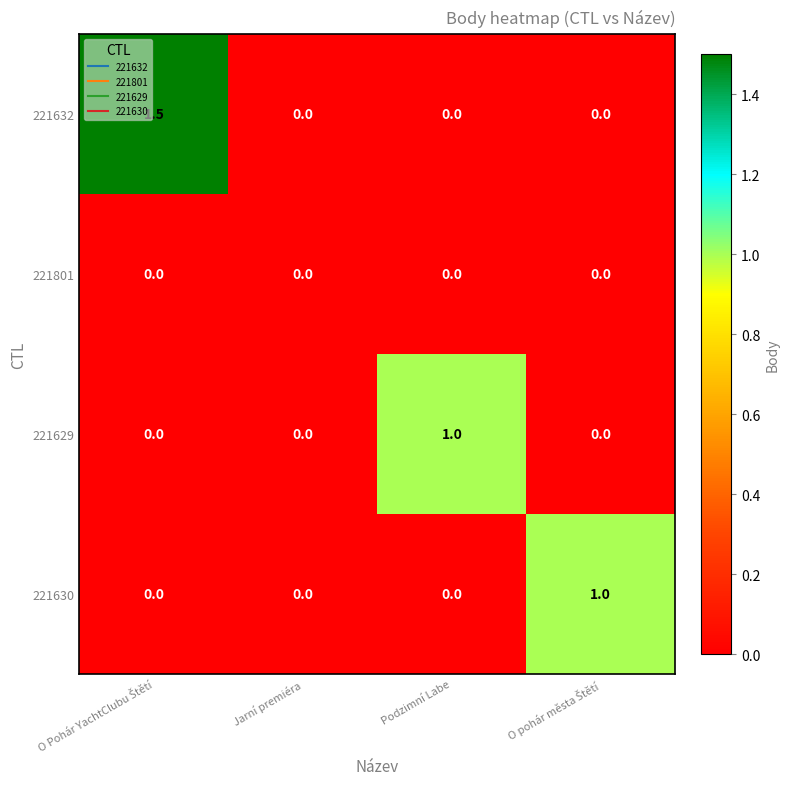

How many data points does each series have?

4